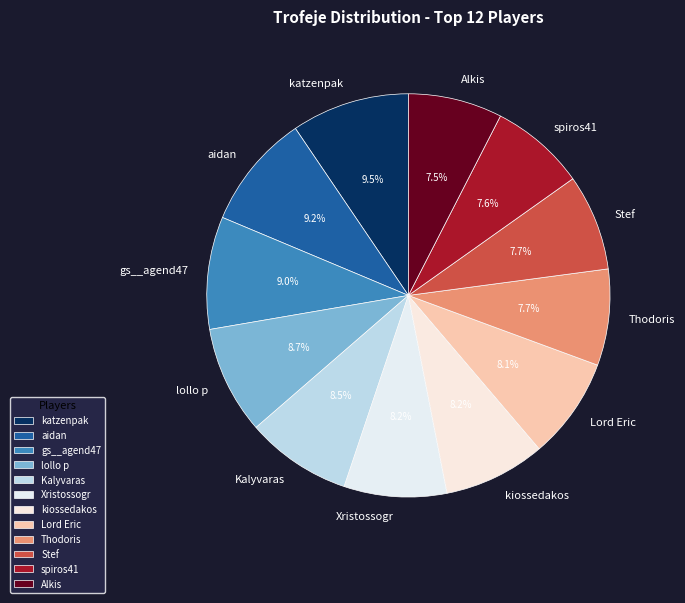

Is it true that kiossedakos is 15% of the pie?

False